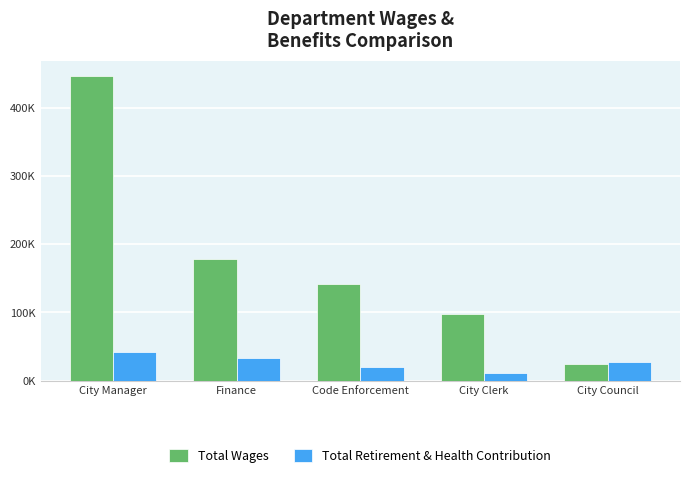

Does the chart contain any negative values?

No